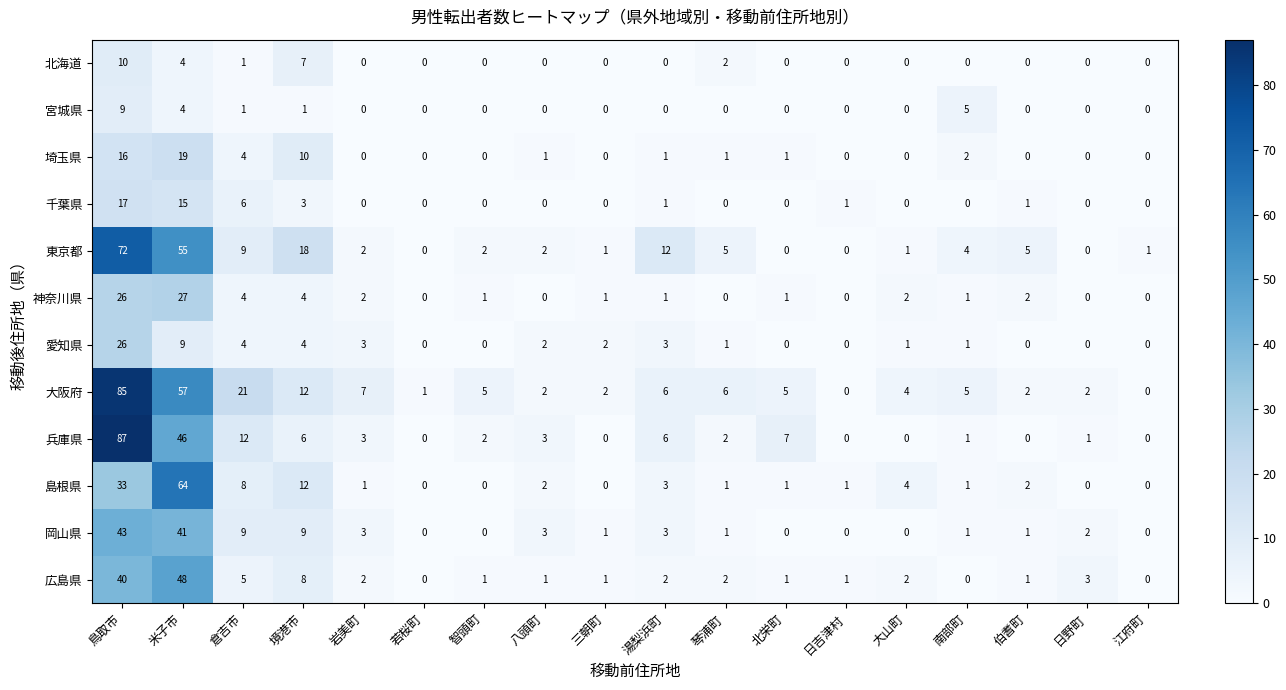

What is the greatest value displayed?

87